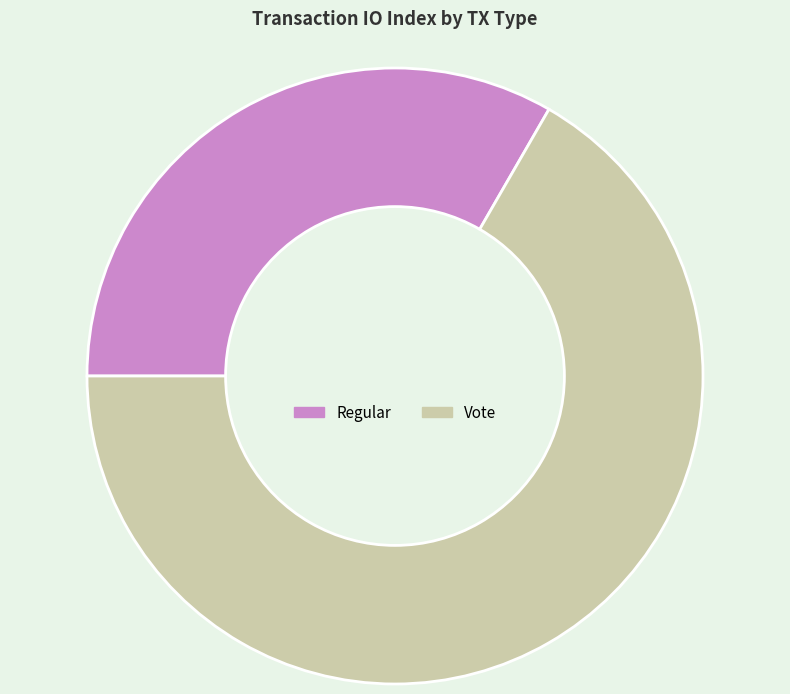

Is Regular the majority of the pie?

No